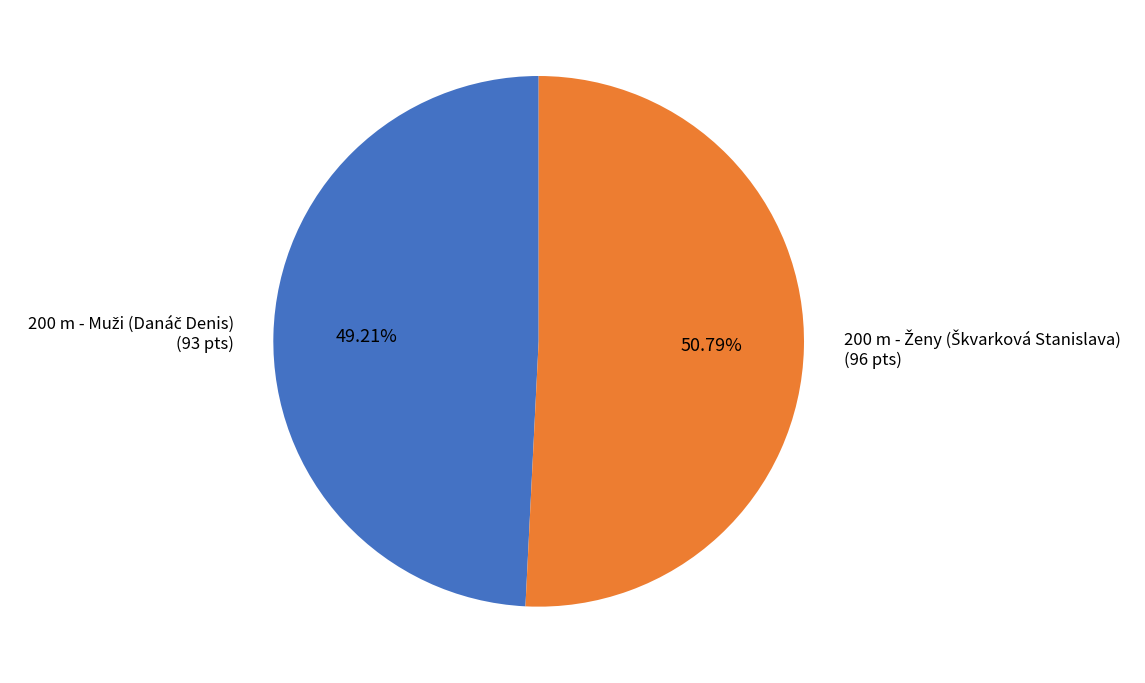

Is there a majority slice in this chart?

Yes